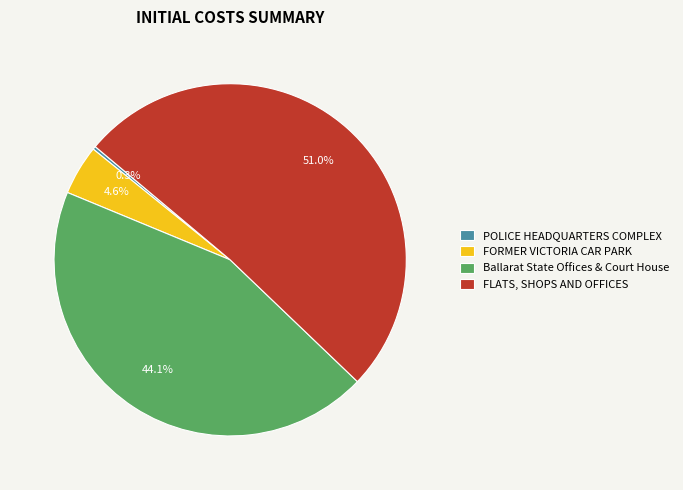

What percentage is the FLATS, SHOPS AND OFFICES slice, to the nearest percent?

51%